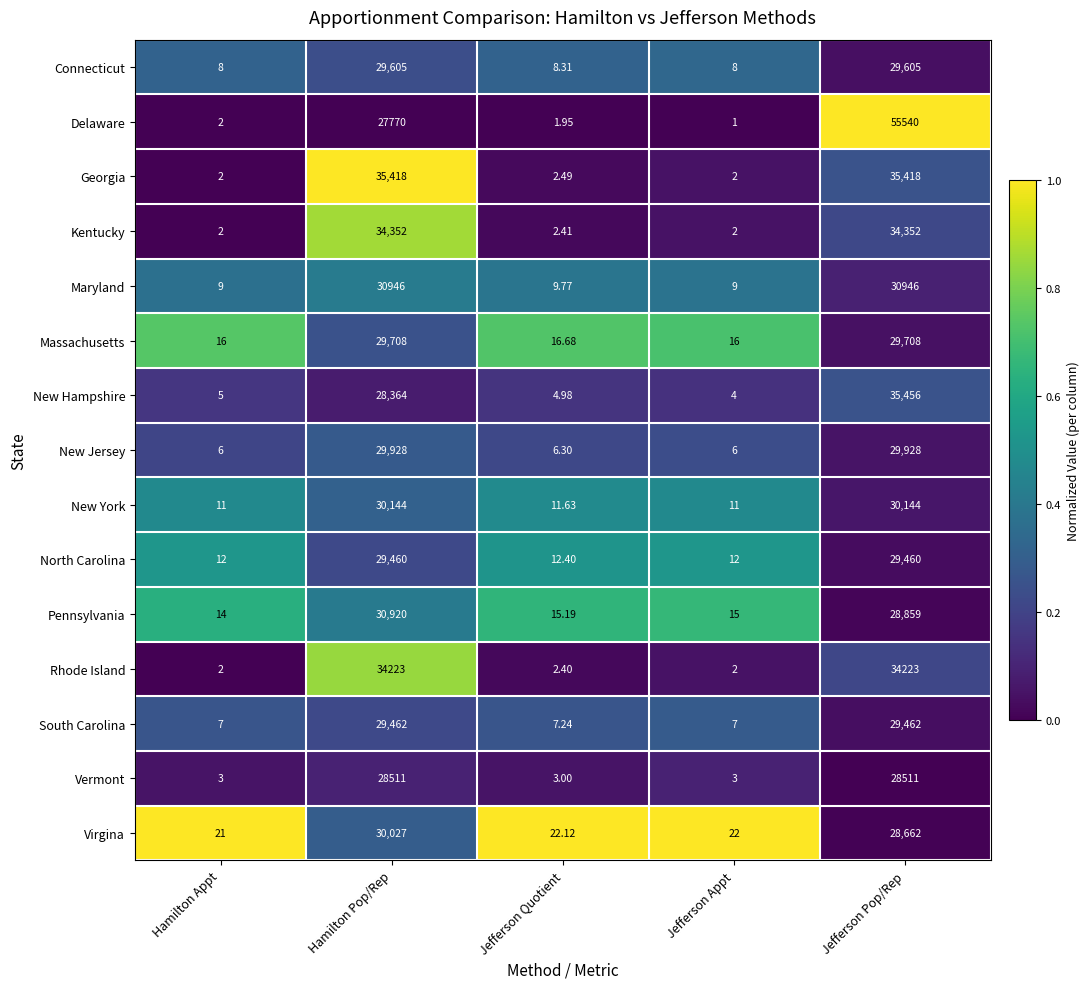

Which series has the widest spread of values?

Delaware